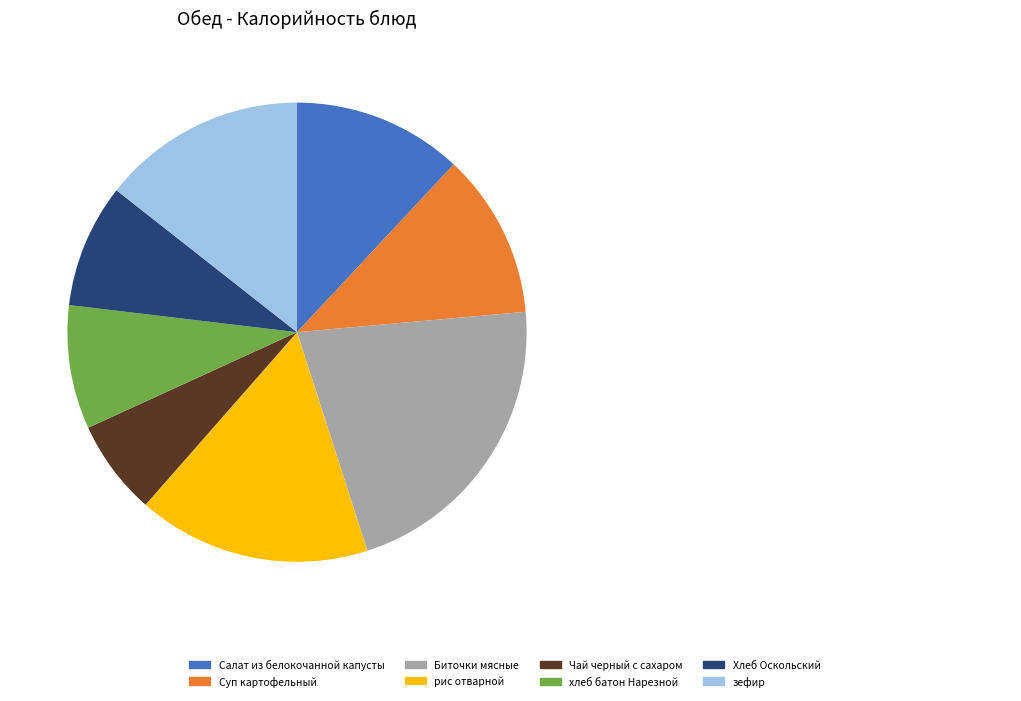

True or false: рис отварной accounts for 23% of the total.

False